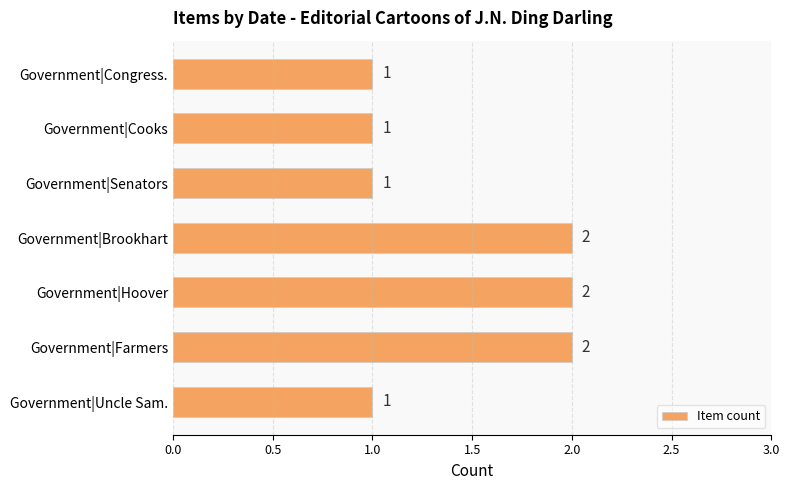

What is the sum of all values?

10